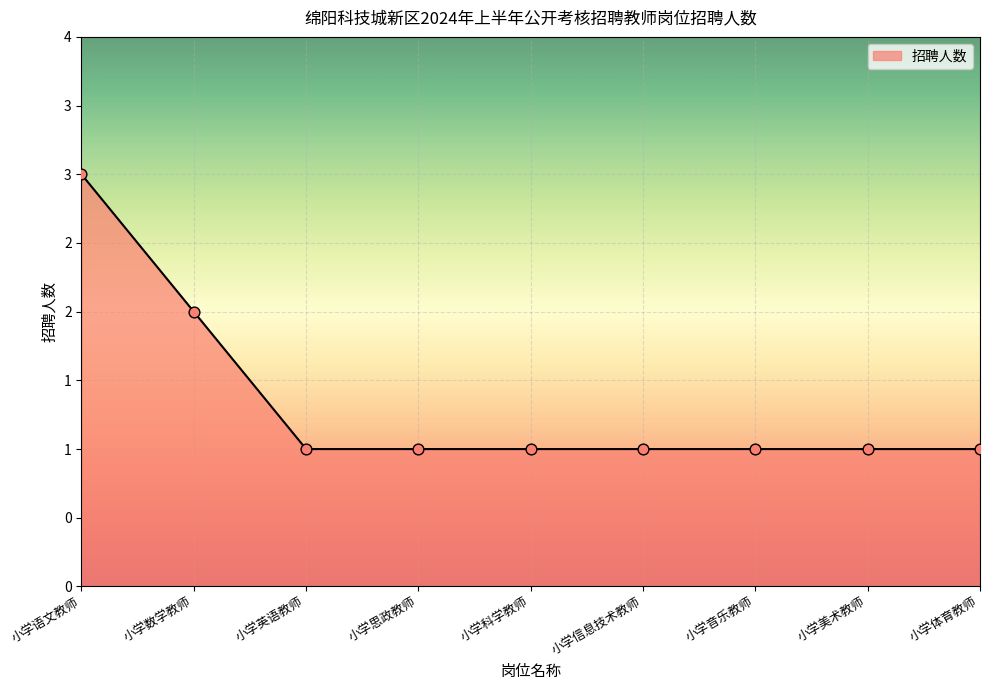

Does the chart have visible grid lines?

Yes